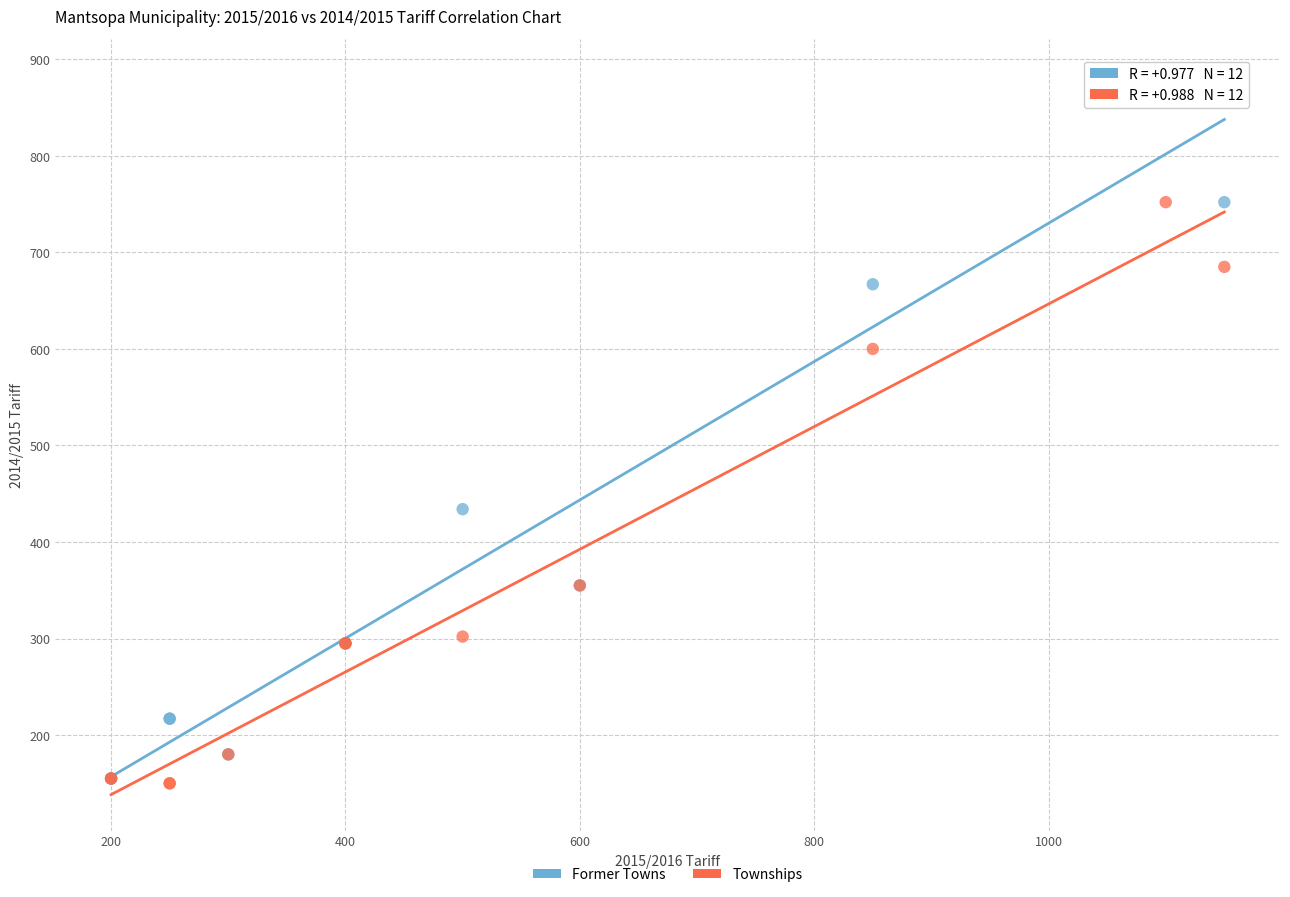

Which series reaches the maximum Y coordinate?

Former Towns